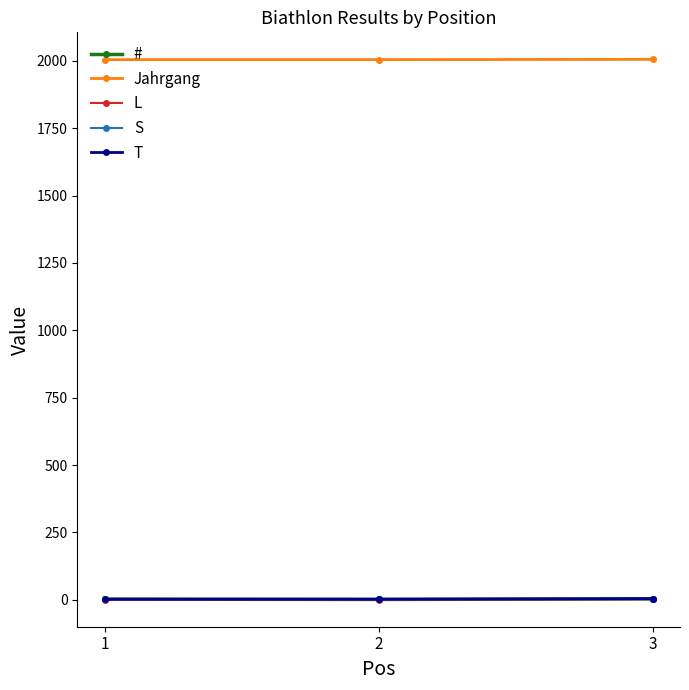

Which series has the largest total across all categories?

Jahrgang